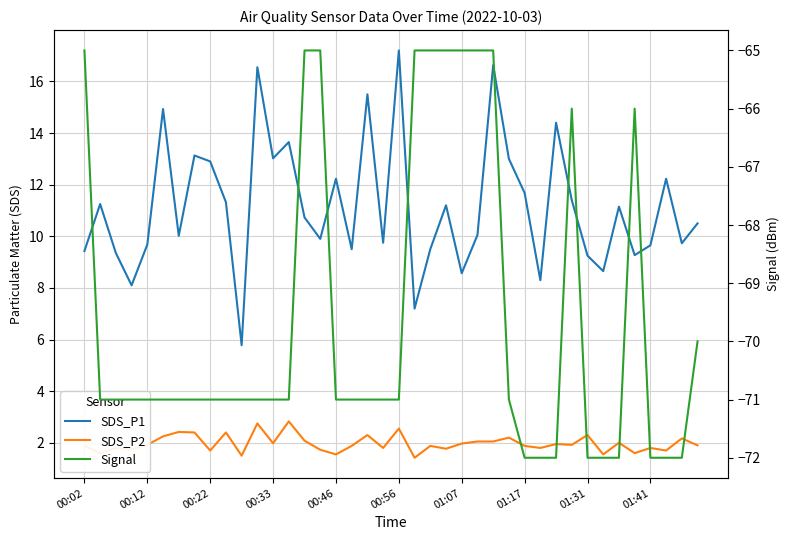

Is it true that Signal equals -123.8 at 01:41?

False